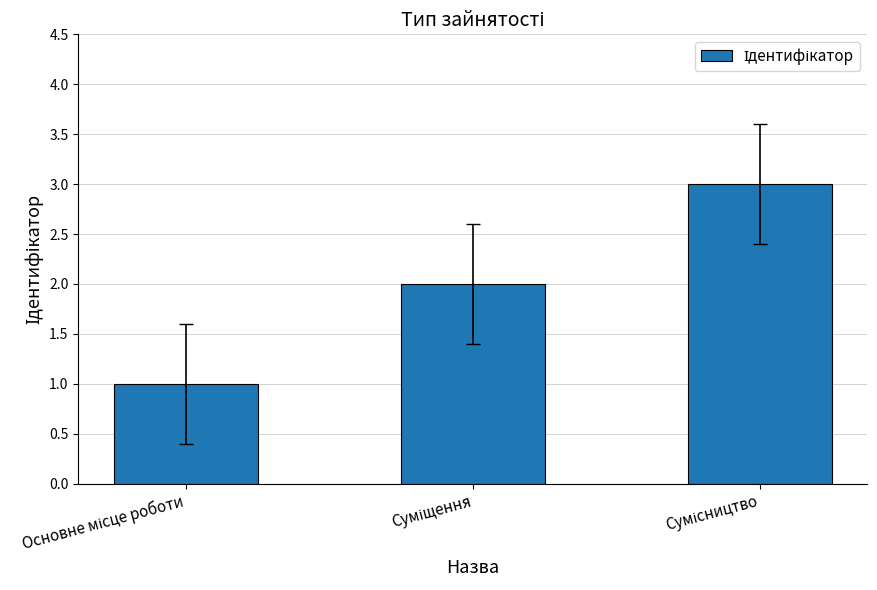

What is the sum of all values?

6